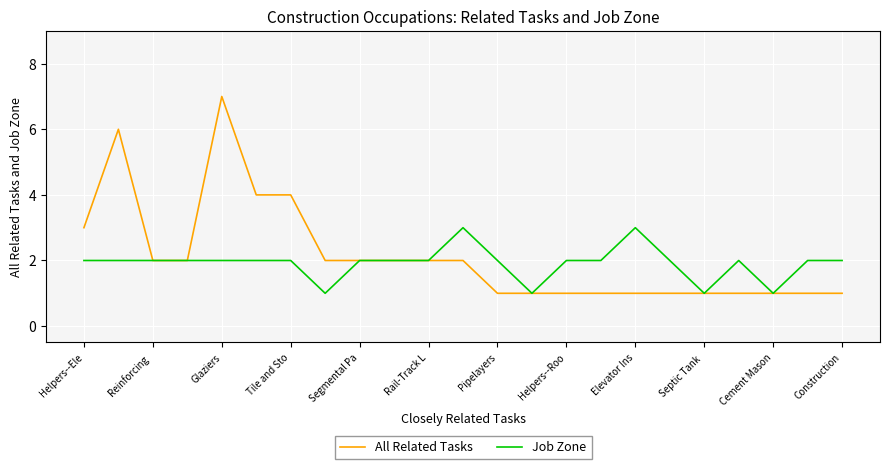

What is the maximum value shown in the chart?

7